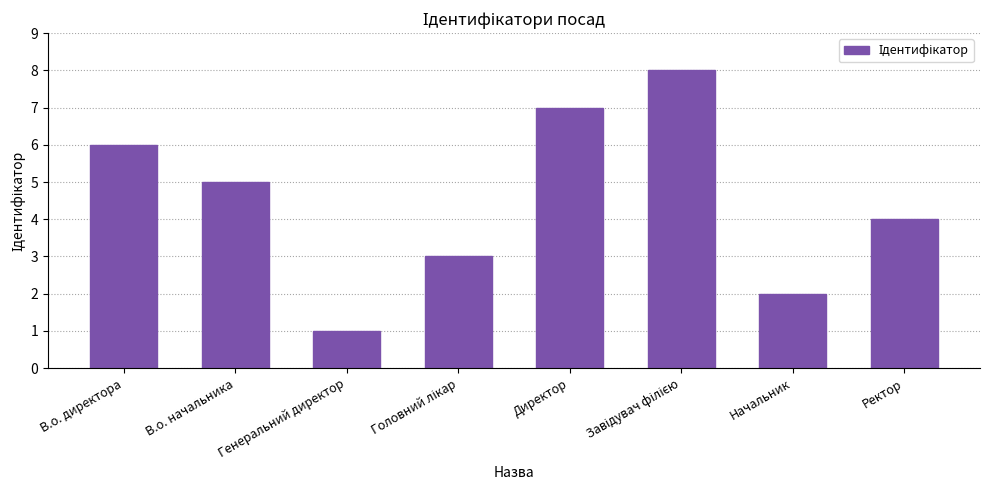

What is the label of the 8th bar from the left?

Ректор